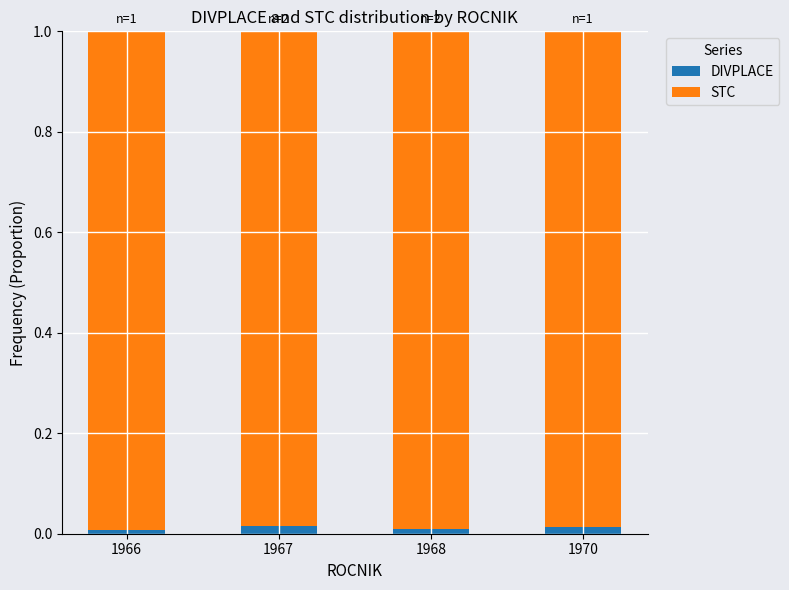

At how many categories does at least one series exceed 0?

4